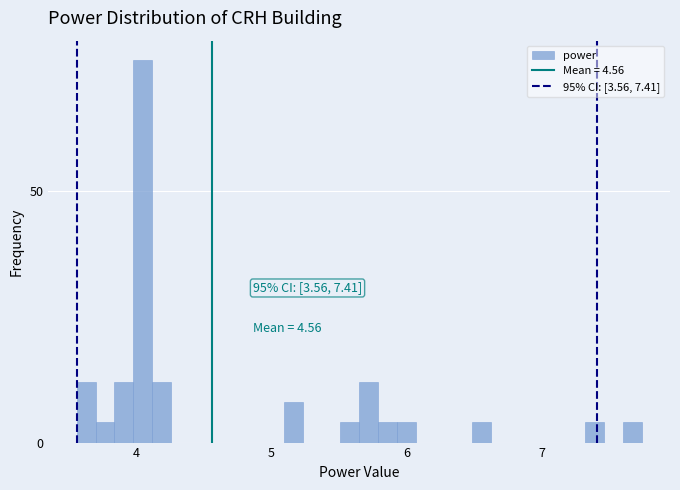

Around what value on the x-axis is the tallest bar? Give the approximate position of its centre, as read against the axis.

4.0